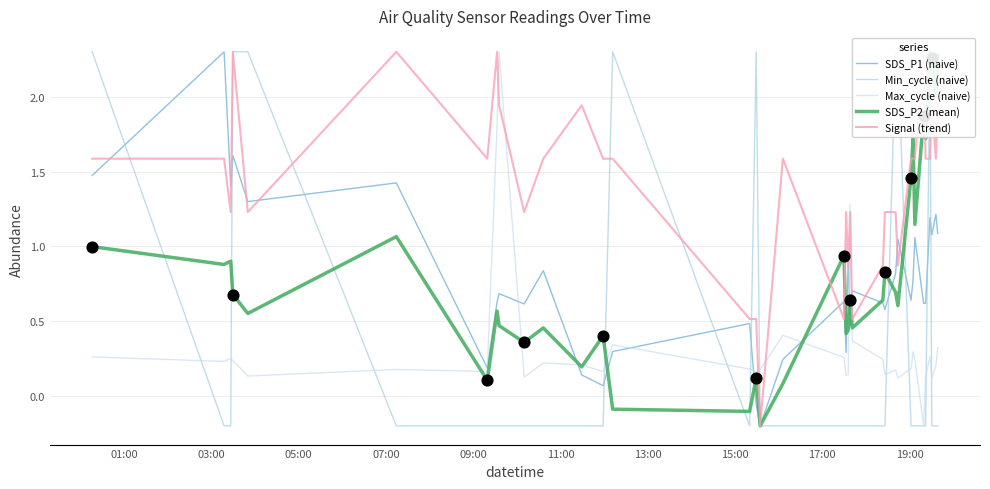

Which series has the largest Y range (max minus min)?

Max_cycle (naive)